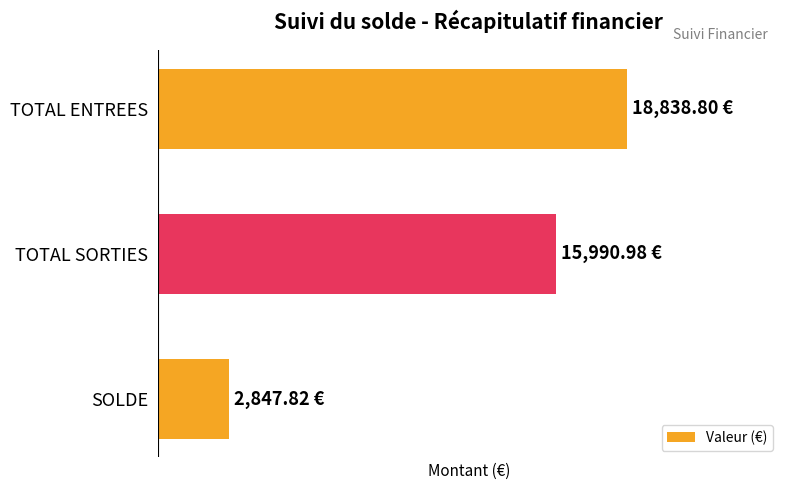

Are the bars horizontal?

Yes